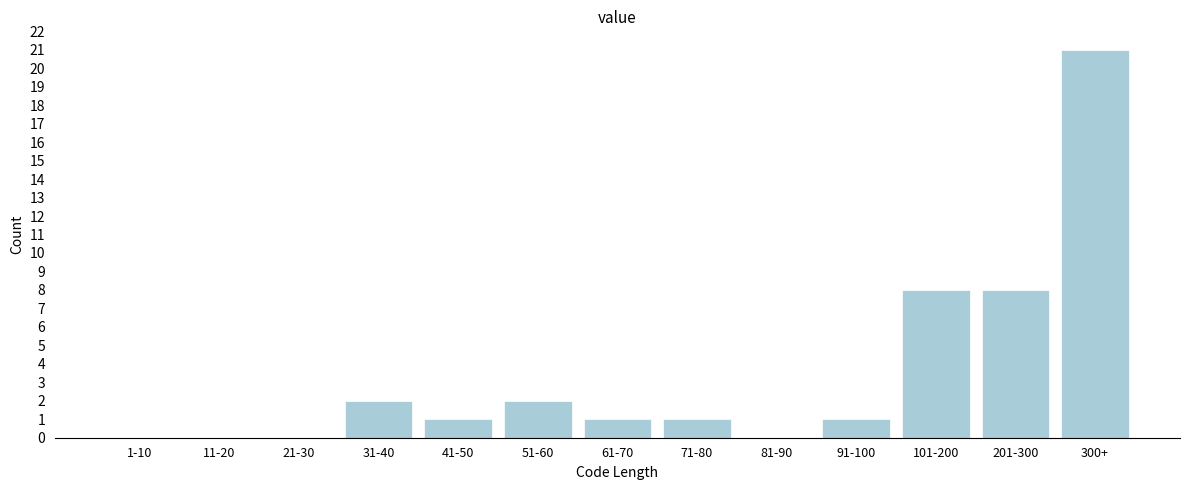

Reading left to right, list all the values displayed in this chart.

1-10=0	11-20=0	21-30=0	31-40=2	41-50=1	51-60=2	61-70=1	71-80=1	81-90=0	91-100=1	101-200=8	201-300=8	300+=21